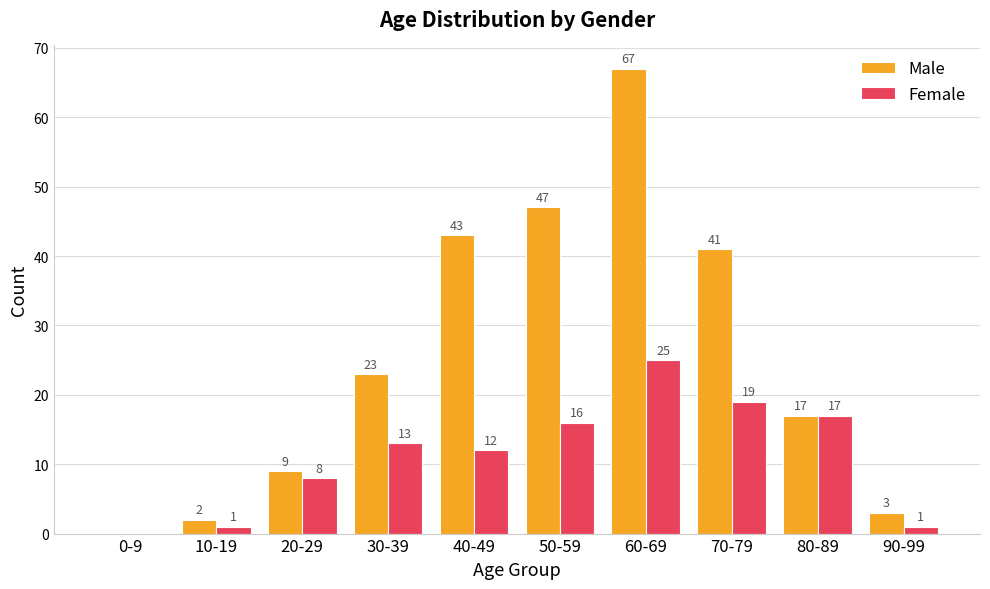

What is the sum of all Male values?

252